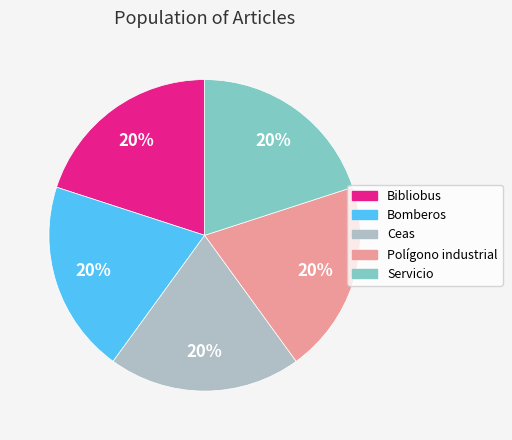

Does any single category account for the majority?

No